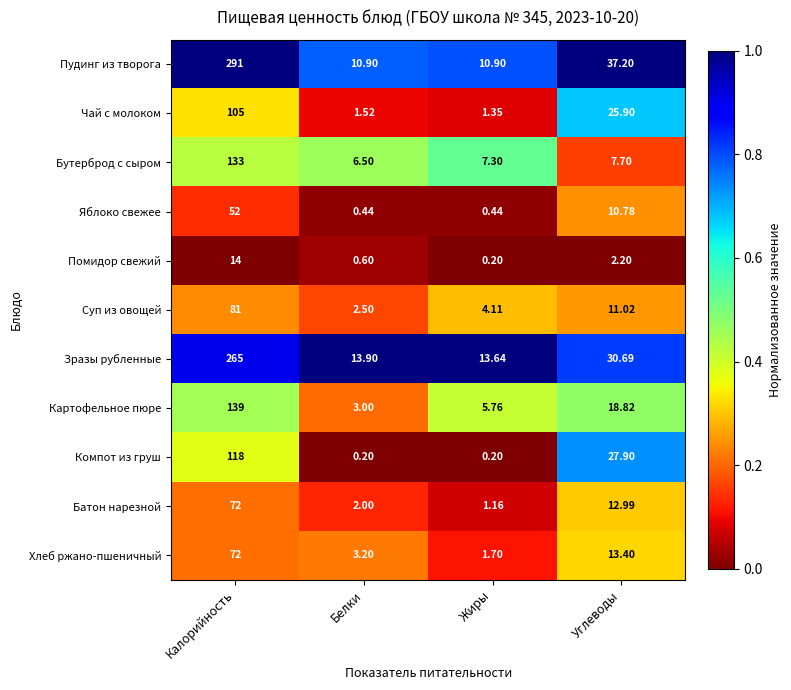

Which series has the widest spread of values?

Пудинг из творога